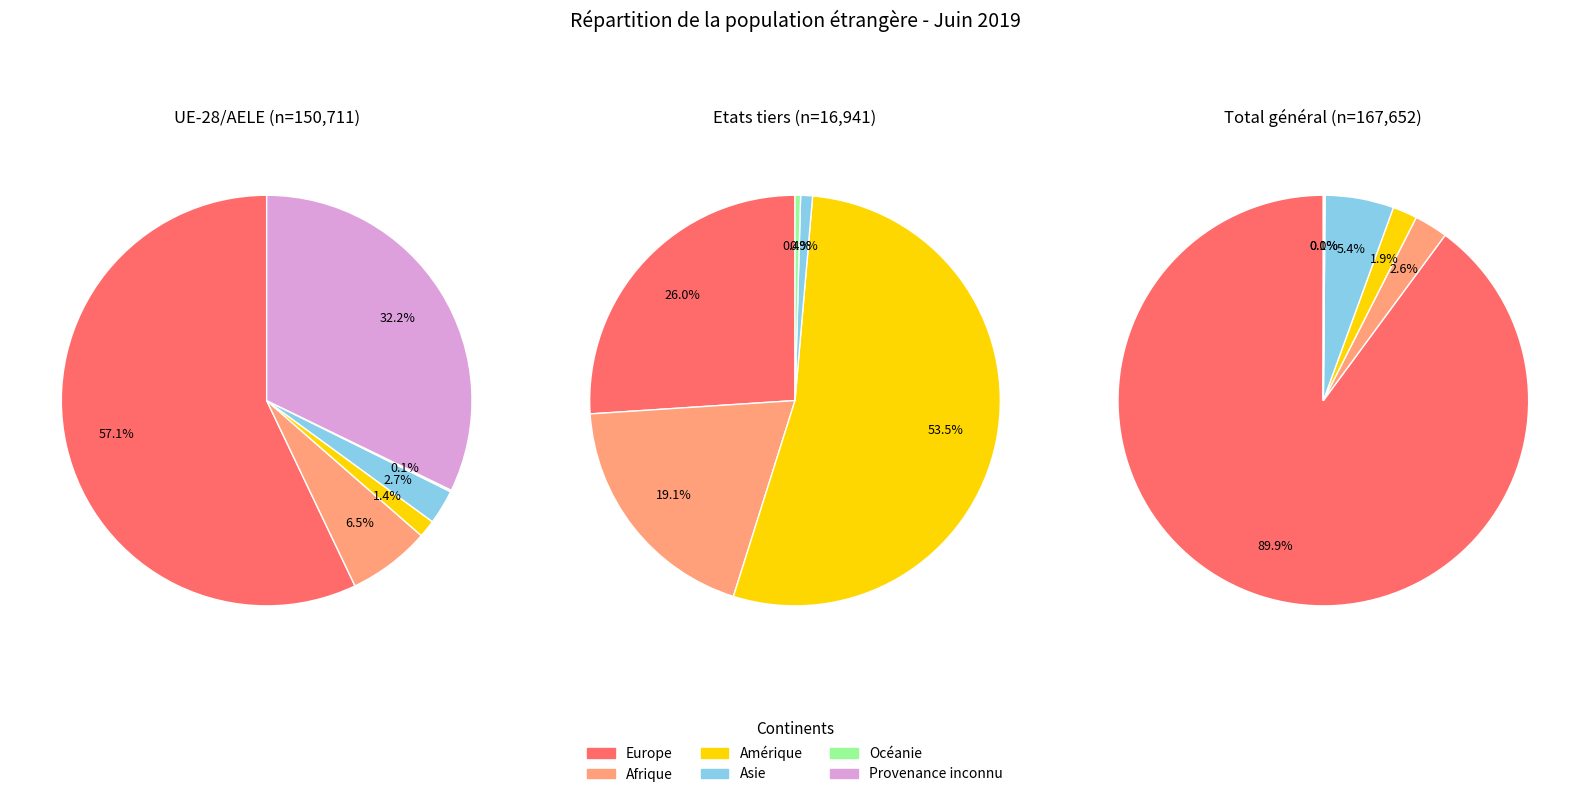

Is it true that Amérique is 11% of the pie?

False